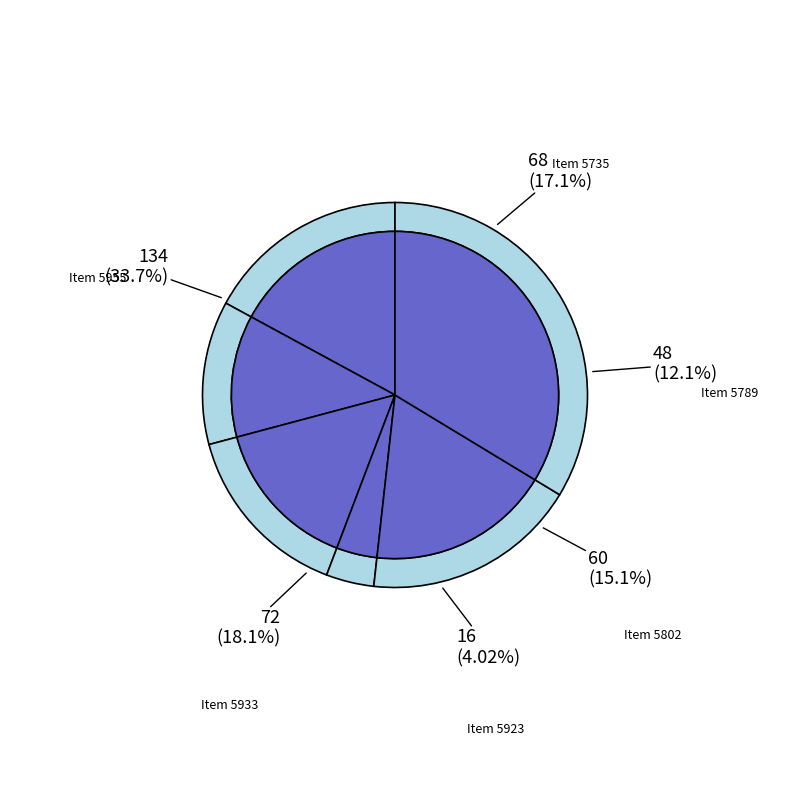

What percentage is the 5933 slice, to the nearest percent?

18%